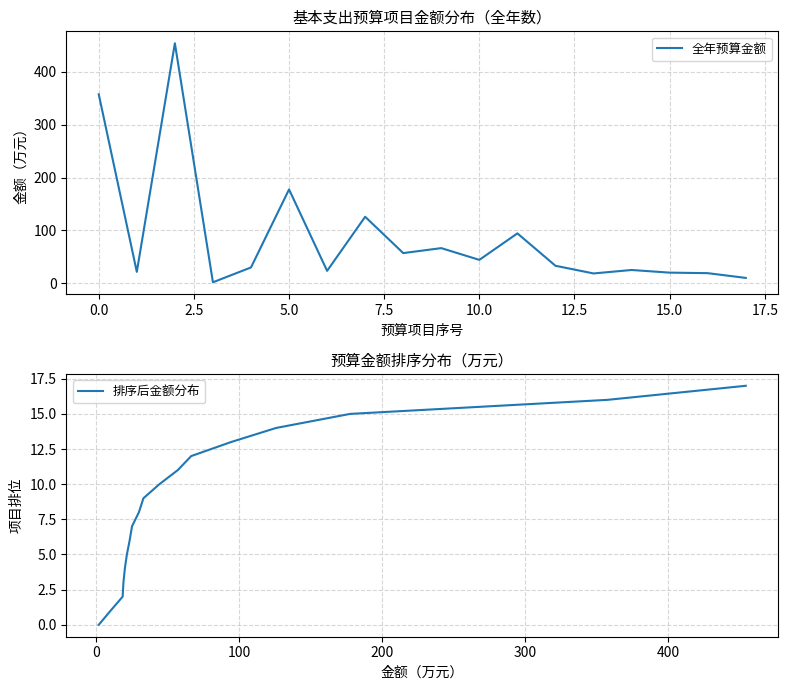

What is the difference between the maximum and minimum values in the 全年预算金额 series?

452.6